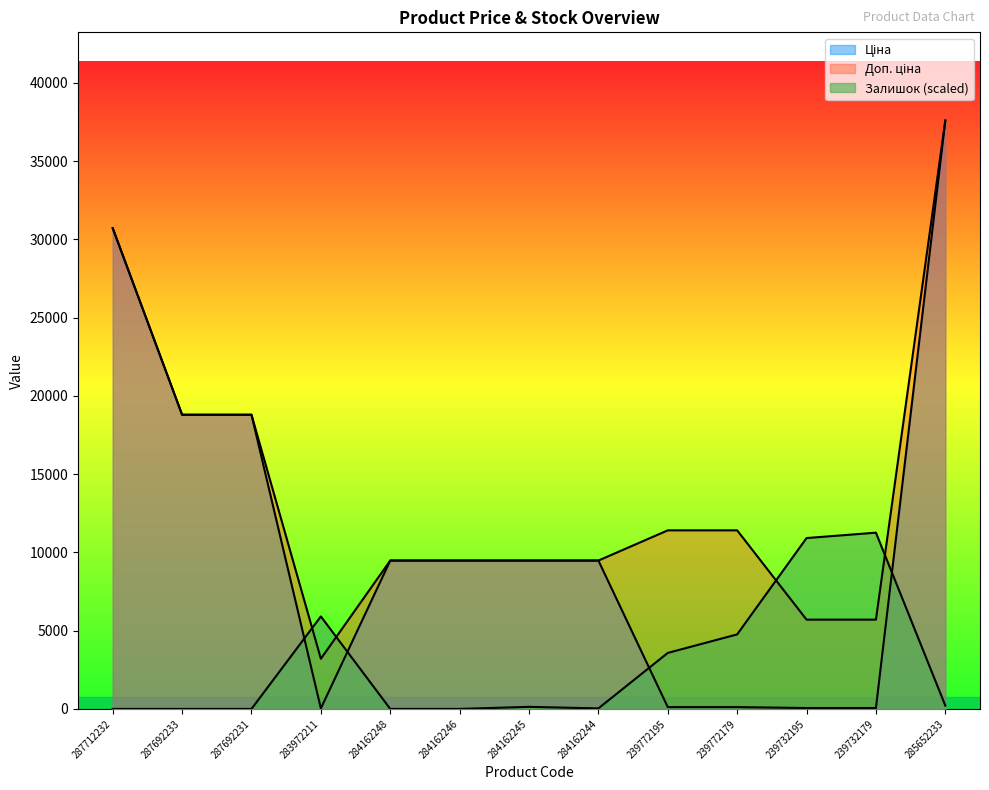

The value of Ціна at 287692231 is 18796.8. True or false?

True